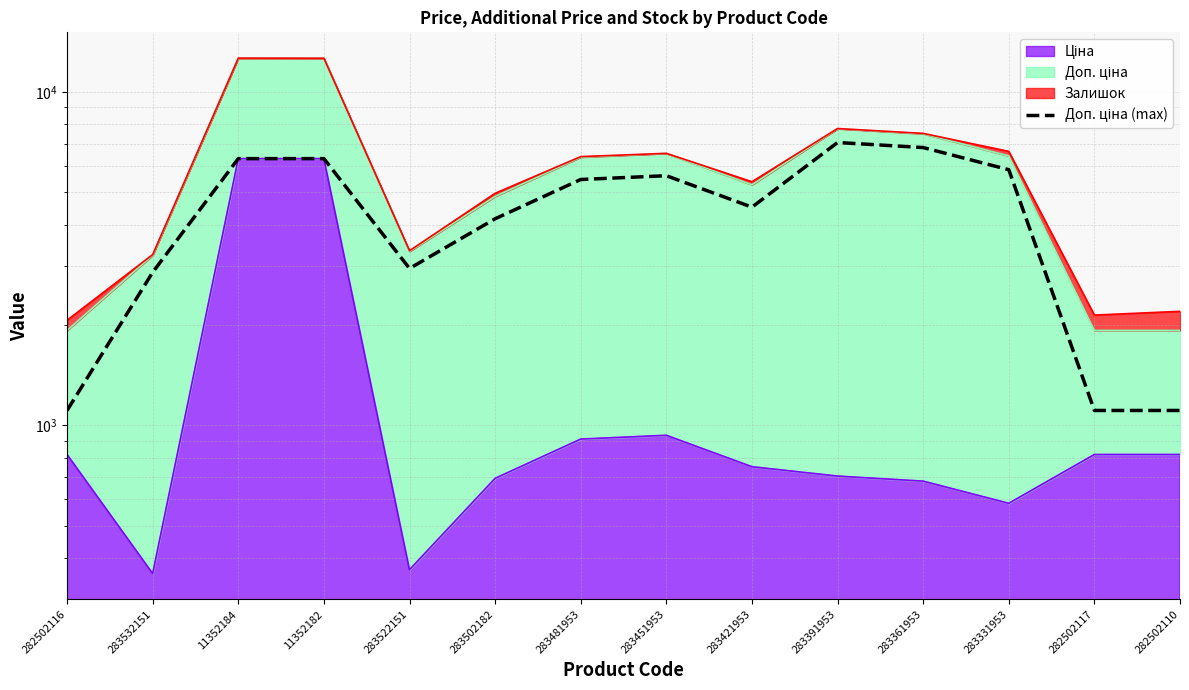

Reading left to right, list all the values displayed in this chart.

1109.2	2878.8	6308.8	6308.8	2955.8	4165.6	5462.3	5607.2	4513.3	7051.3	6809.8	5843.9	1109.2	1109.2